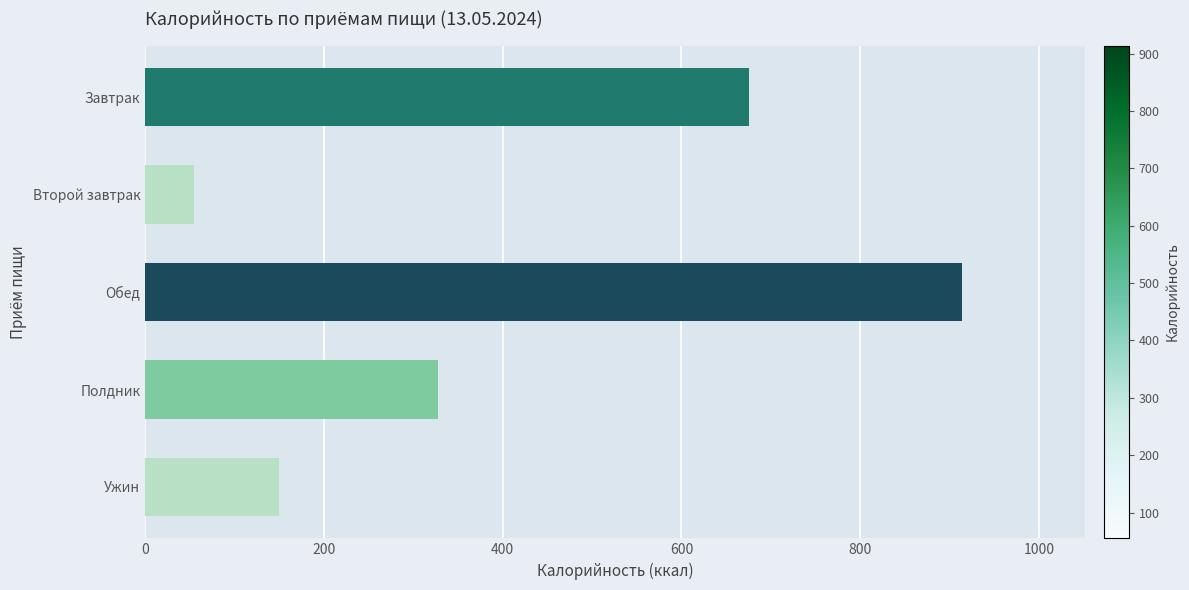

True or false: the data shows 150 at Ужин.

True